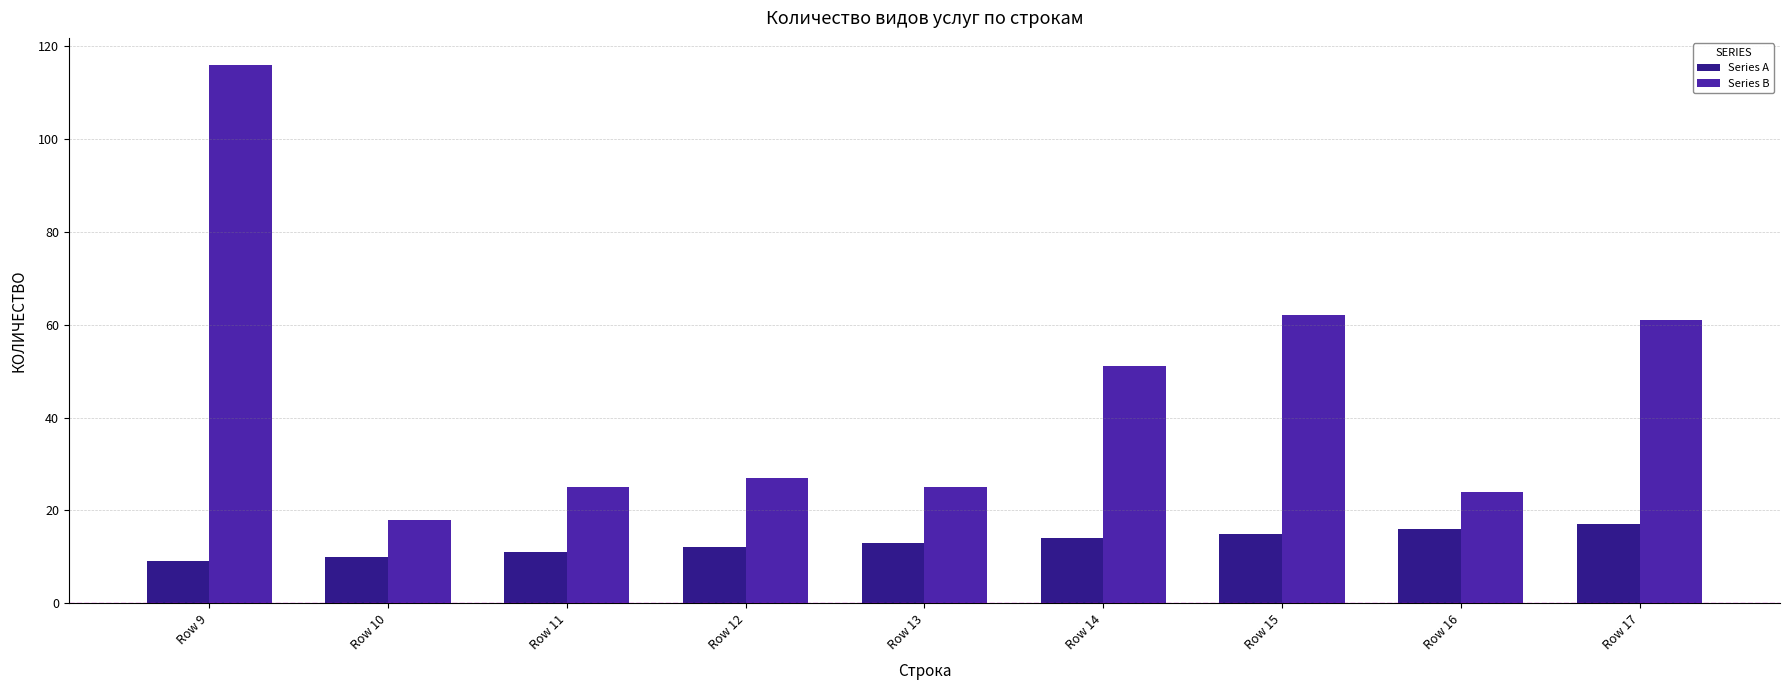

Reading right to left, transcribe all the data shown in this chart.

Series A: 17	16	15	14	13	12	11	10	9
Series B: 61	24	62	51	25	27	25	18	116